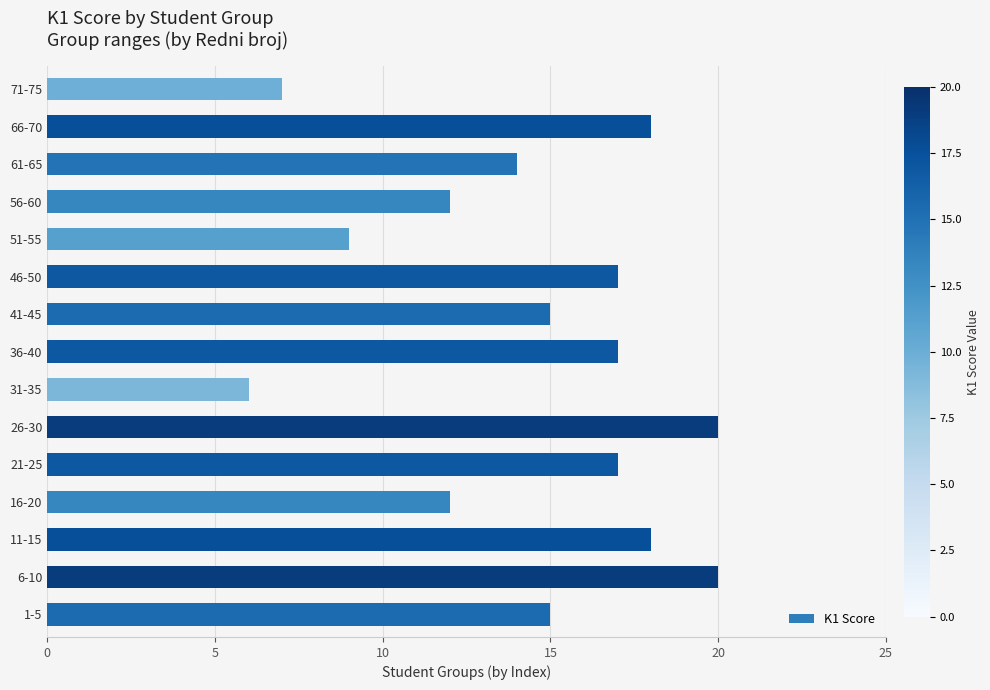

What is the average value?

14